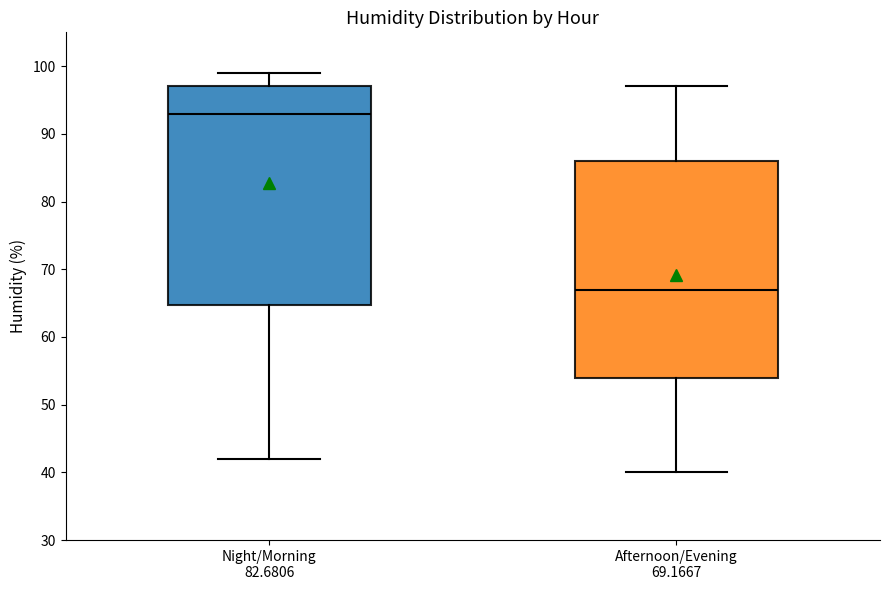

Which box's median line is the lowest?

Afternoon/Evening 69.1667